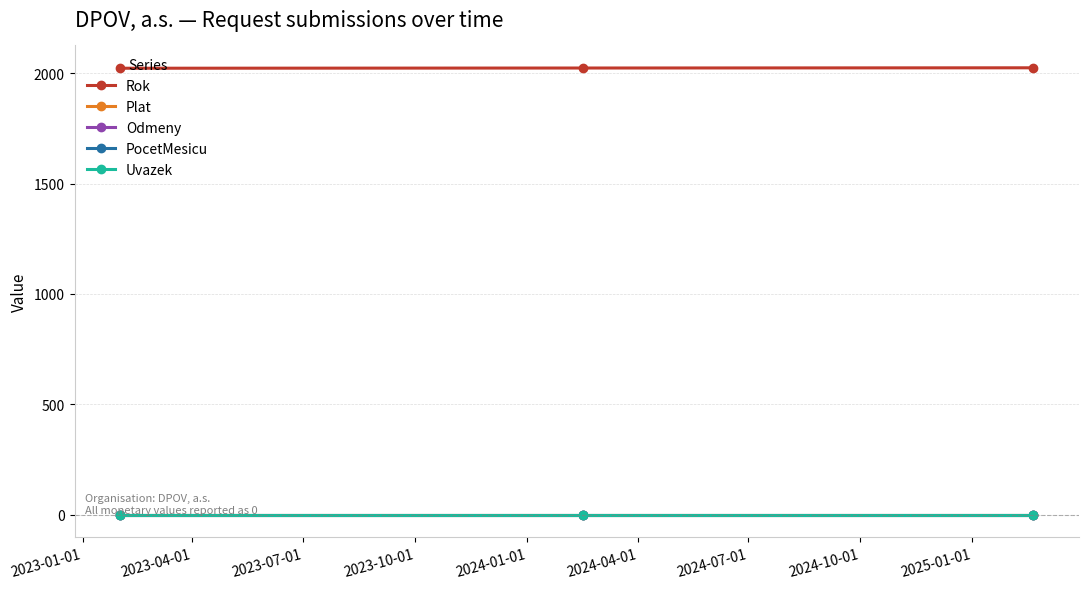

Does the chart have visible grid lines?

Yes